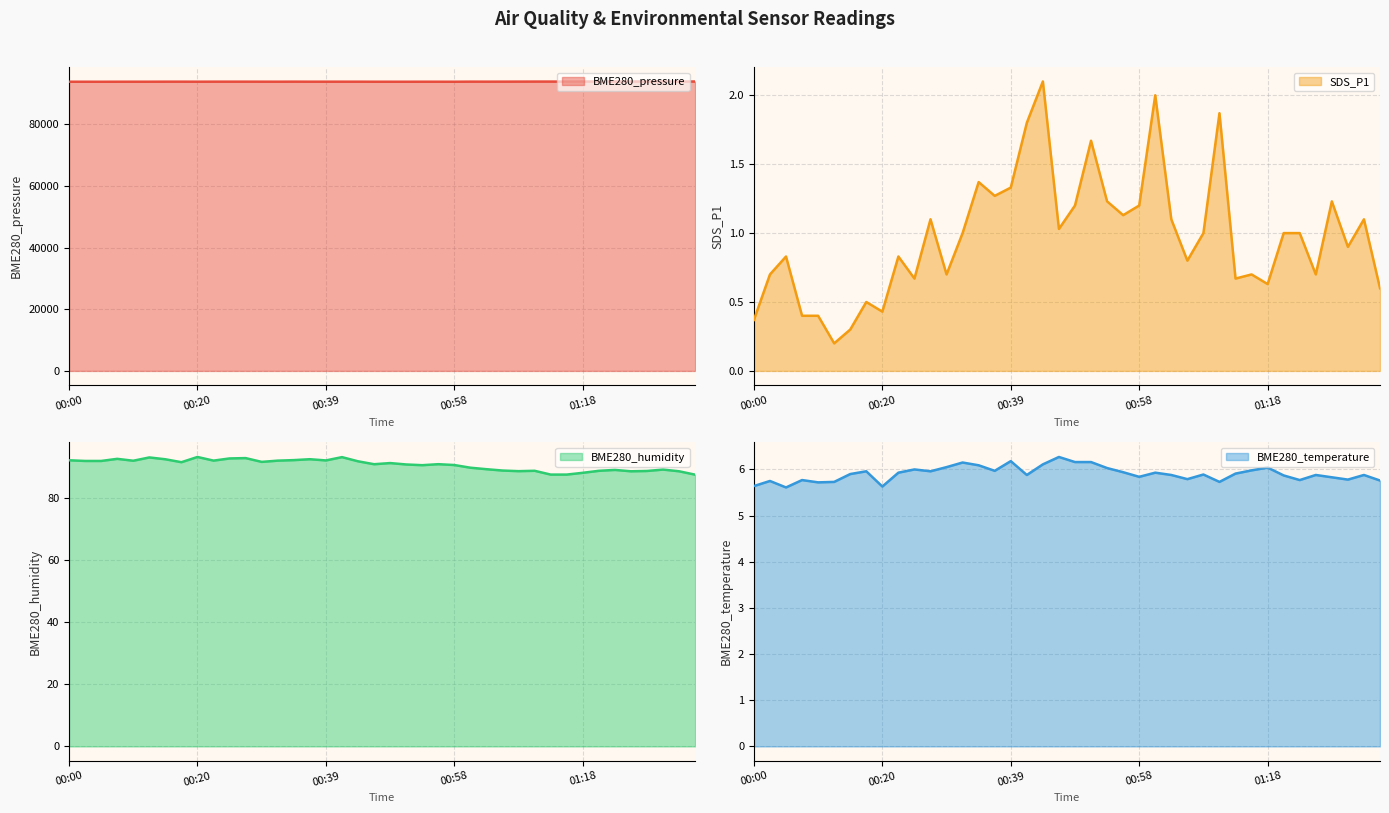

Where is BME280_pressure nearest to the value 93907?

01:08